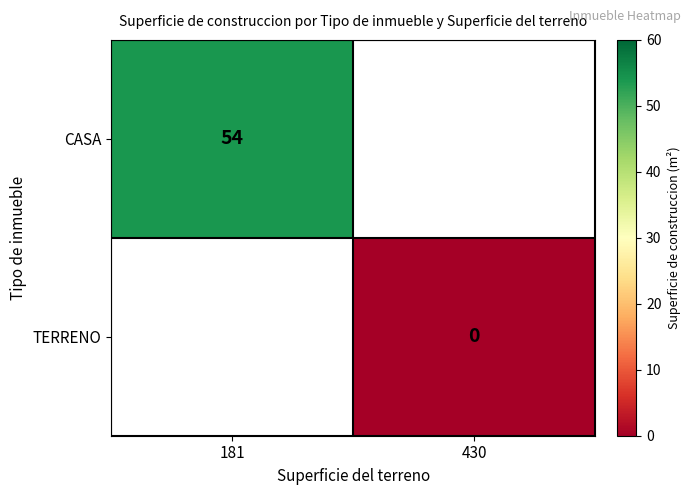

The value of CASA at 181 is 15. True or false?

False